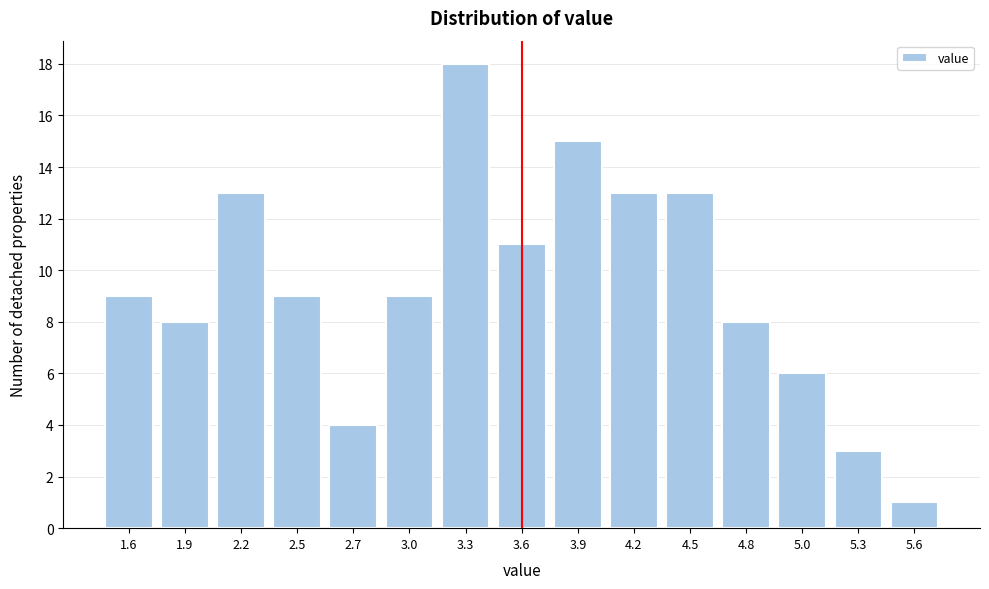

Reading left to right, list all the values displayed in this chart.

1.6=9	1.9=8	2.2=13	2.5=9	2.7=4	3.0=9	3.3=18	3.6=11	3.9=15	4.2=13	4.5=13	4.8=8	5.0=6	5.3=3	5.6=1